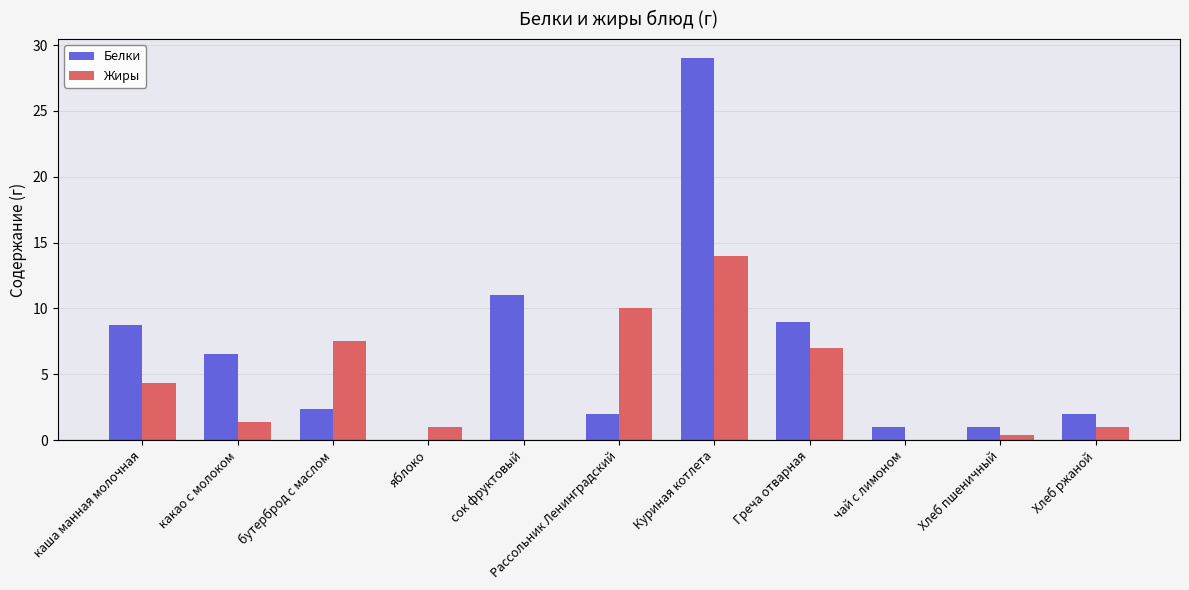

How many series are shown in this chart?

2